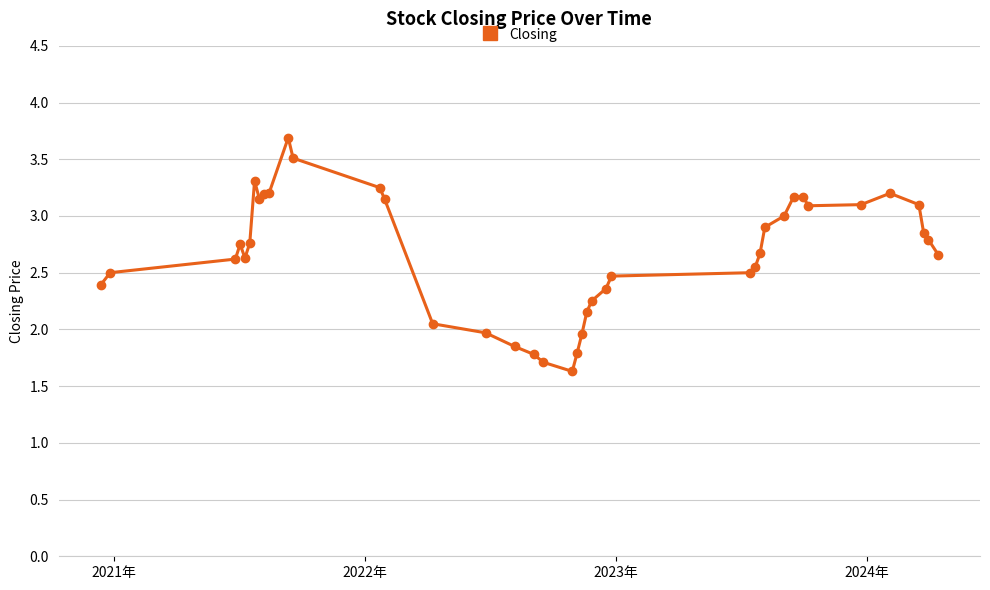

What is the average value?

2.7